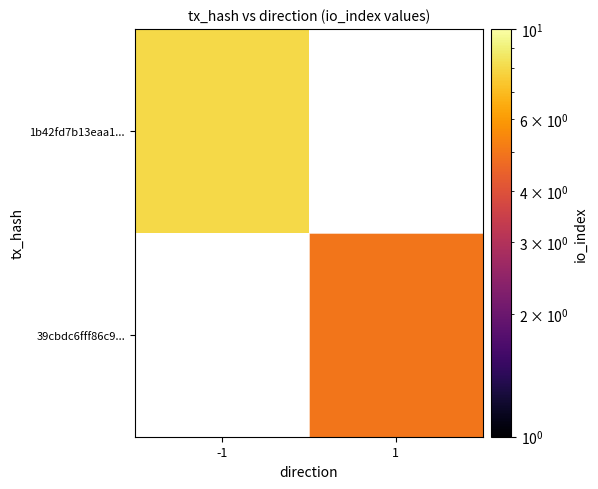

Which series has the widest spread of values?

1b42fd7b13eaa1...